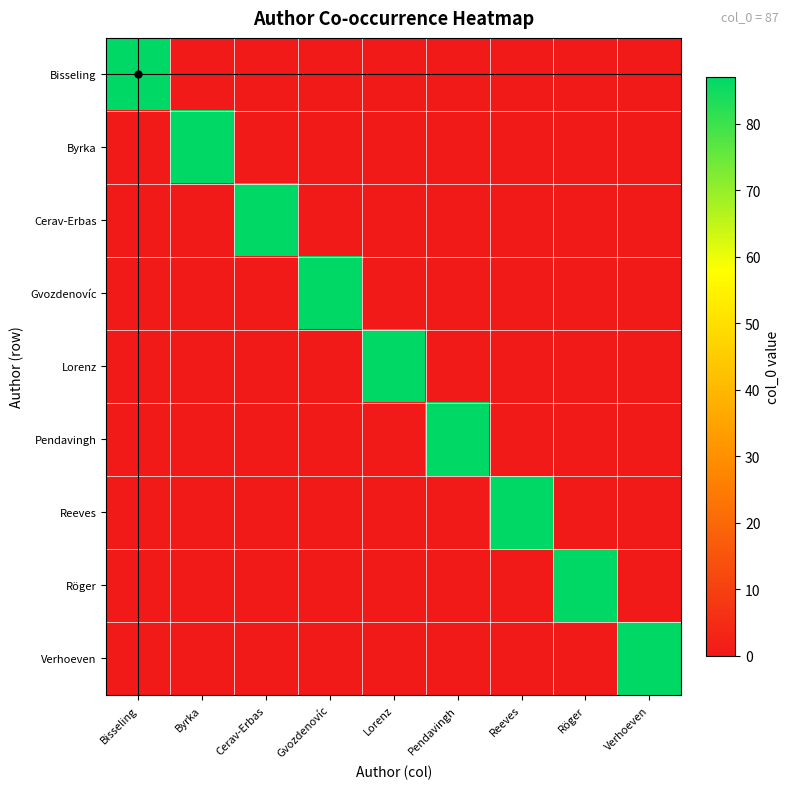

Which series has the largest total across all categories?

Bisseling